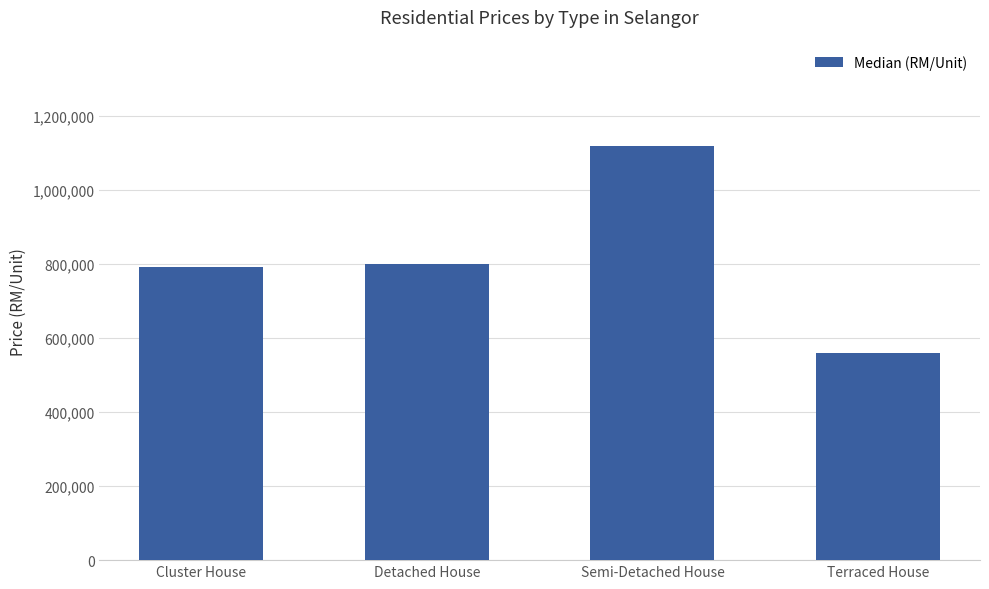

Reading left to right, list all the values displayed in this chart.

792000	800000	1118313	560000